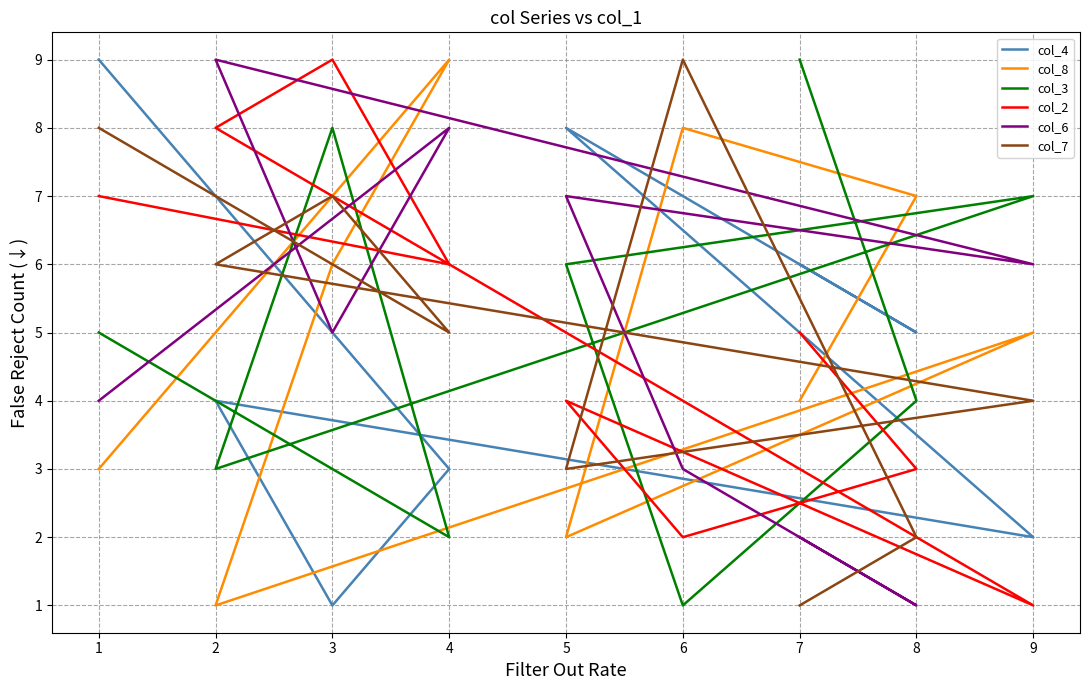

What is the smallest value displayed?

1